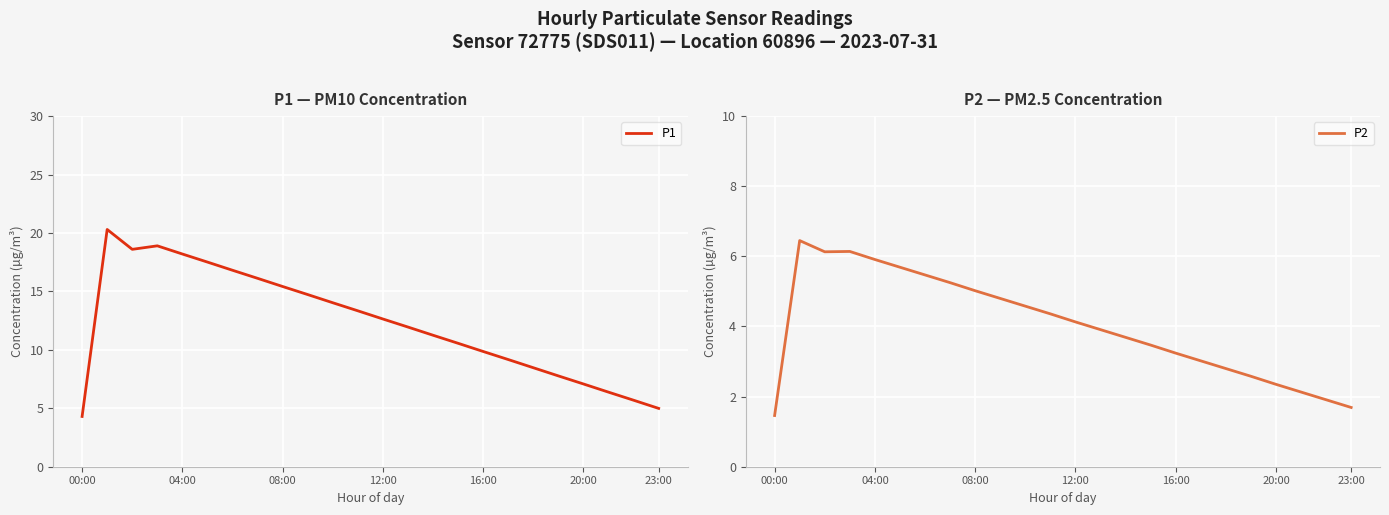

What is the label of the 18th point from the left?

17